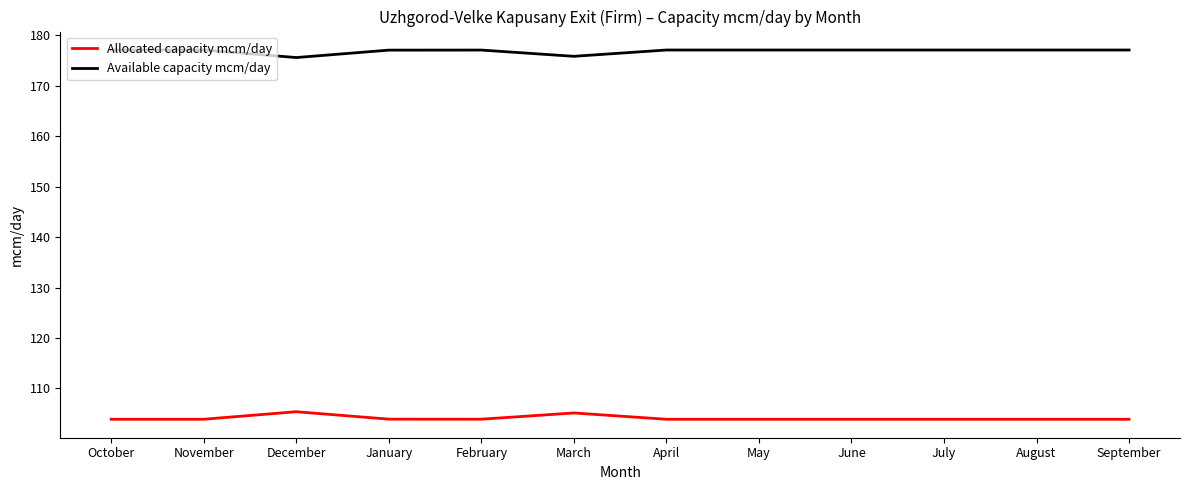

Count the number of categories in the chart.

12